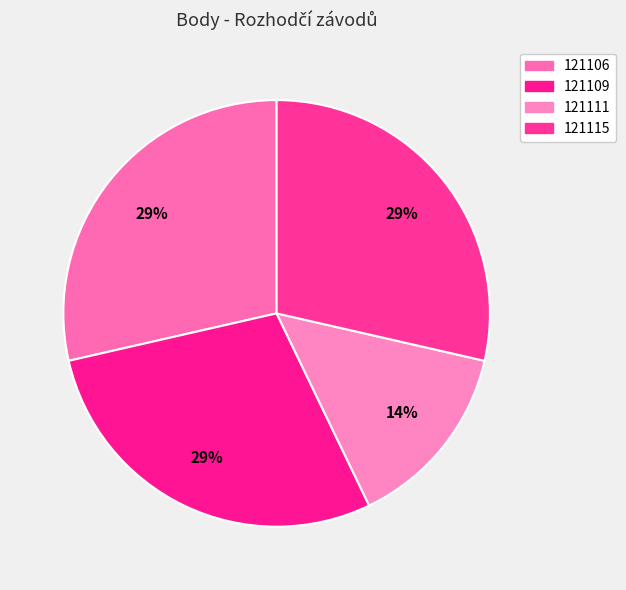

What is the ratio of the value at 121111 to the value at 121106?

0.5